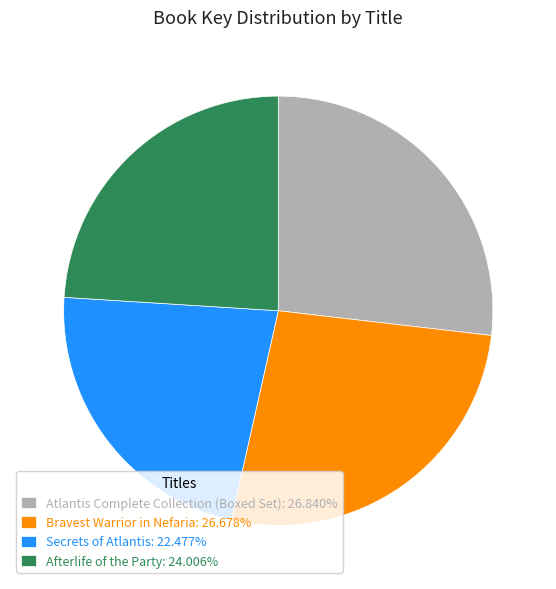

Does Secrets of Atlantis: 22.477% represent more than half of the total?

No